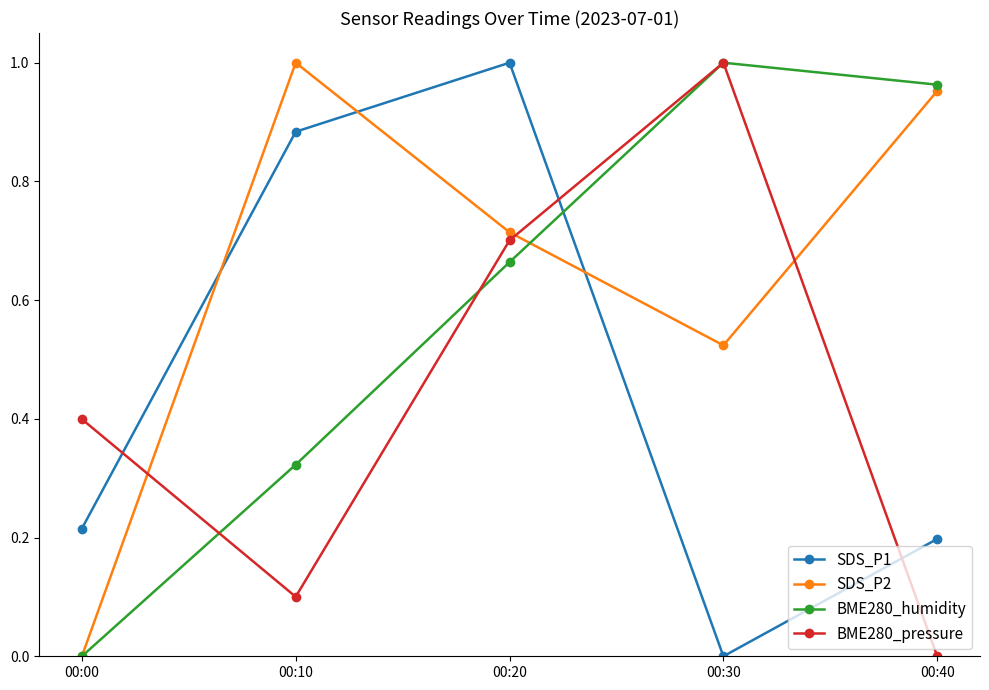

At how many categories does at least one series exceed 0?

5